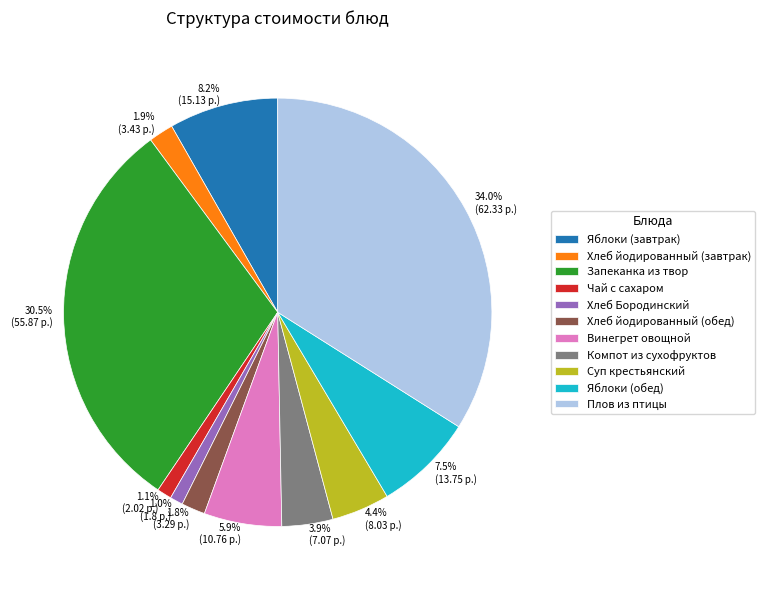

Count the number of slices in the pie.

11